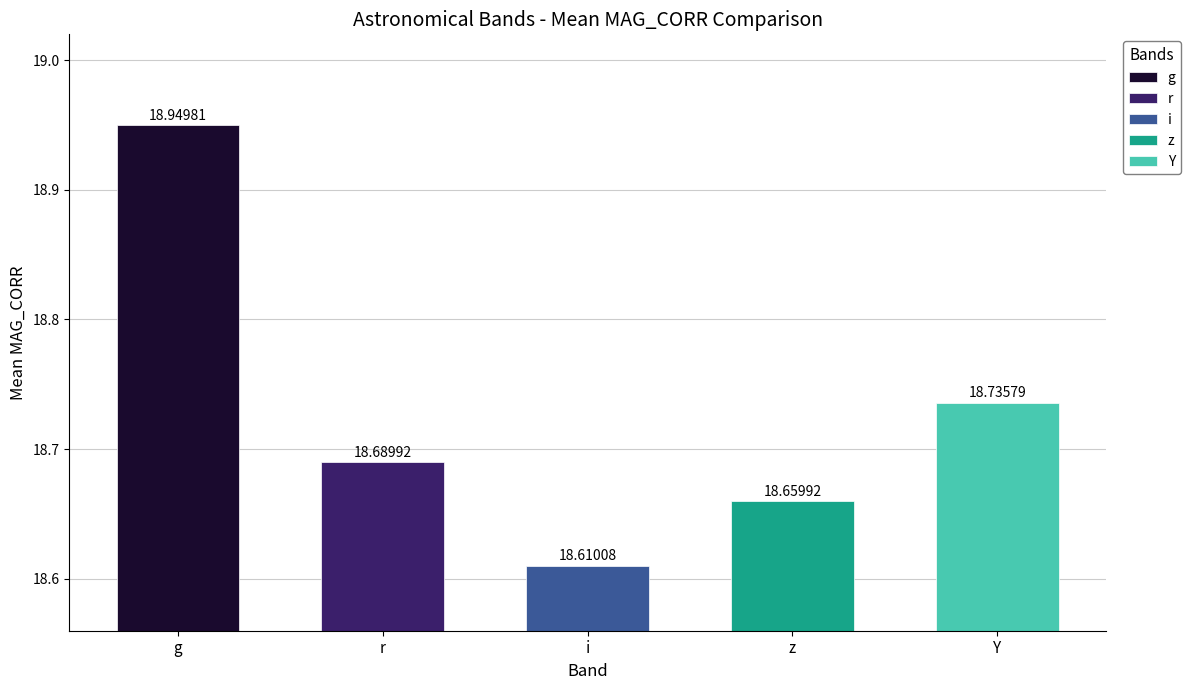

Is it true that the value at Y is 6.3?

False